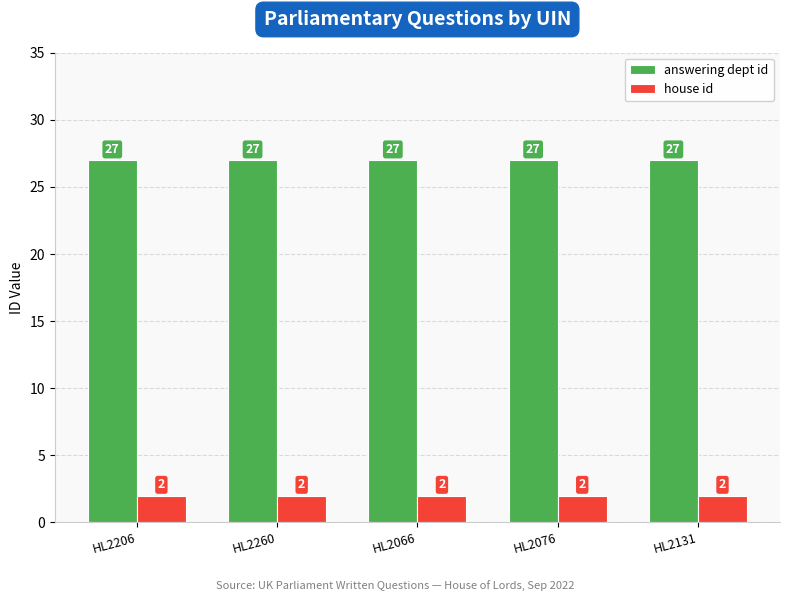

Reading left to right, what are all the values shown in this chart?

answering dept id: HL2206=27	HL2260=27	HL2066=27	HL2076=27	HL2131=27
house id: HL2206=2	HL2260=2	HL2066=2	HL2076=2	HL2131=2